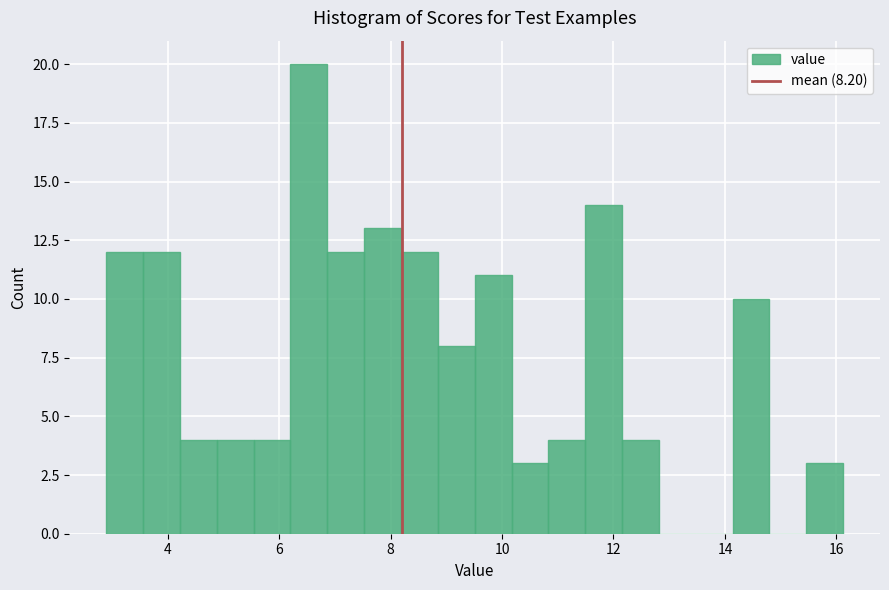

Read against the x-axis, roughly where is the centre of the tallest bar?

6.6